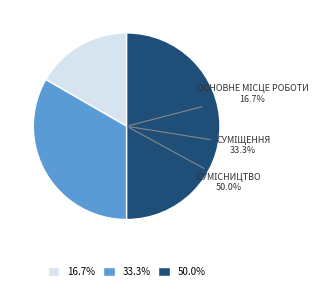

To the nearest percent, what percentage of the pie is Основне місце роботи?

17%